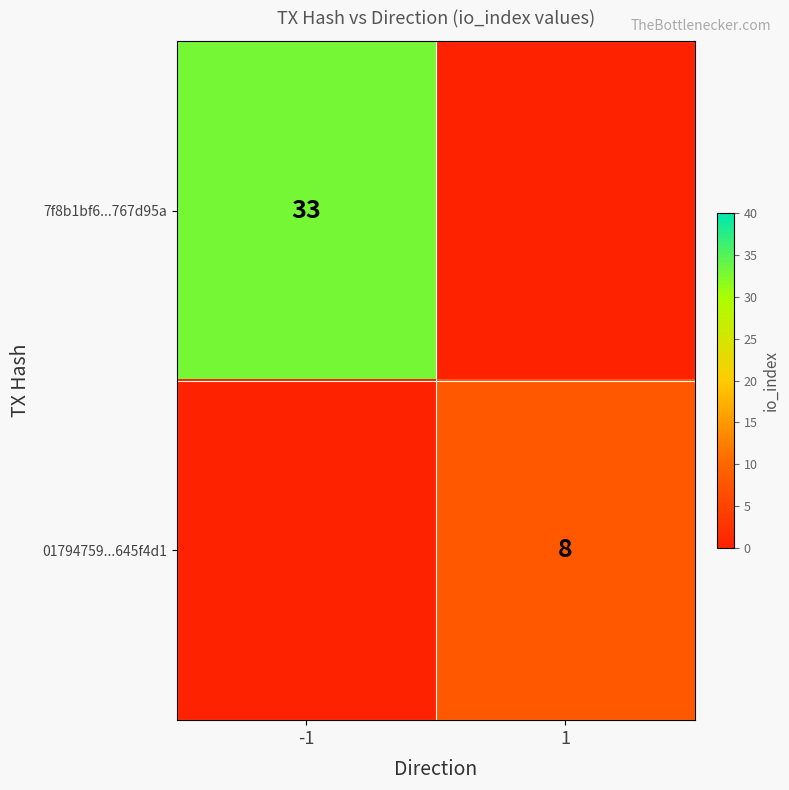

What is the greatest value displayed?

33